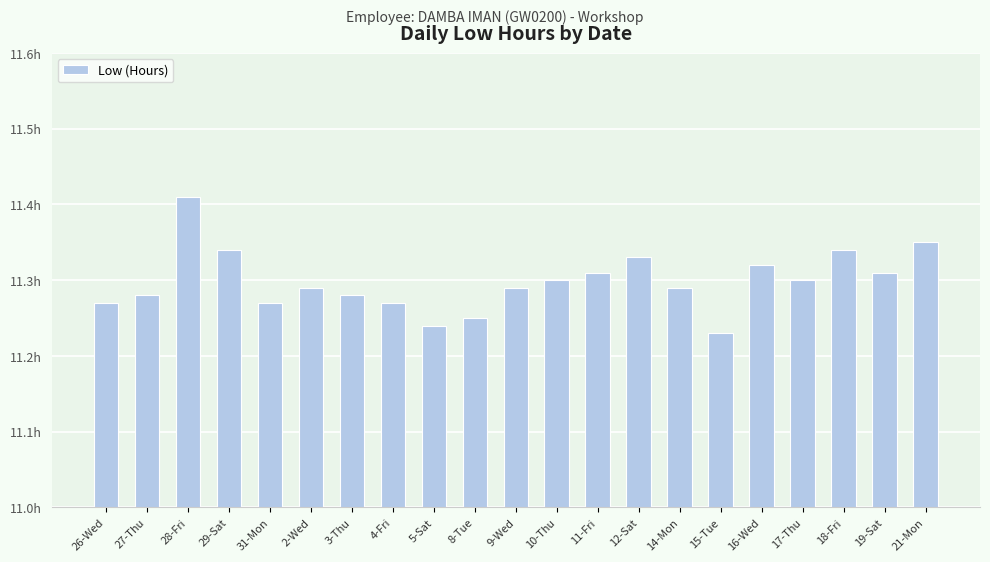

What is the label of the 16th bar from the left?

15-Tue